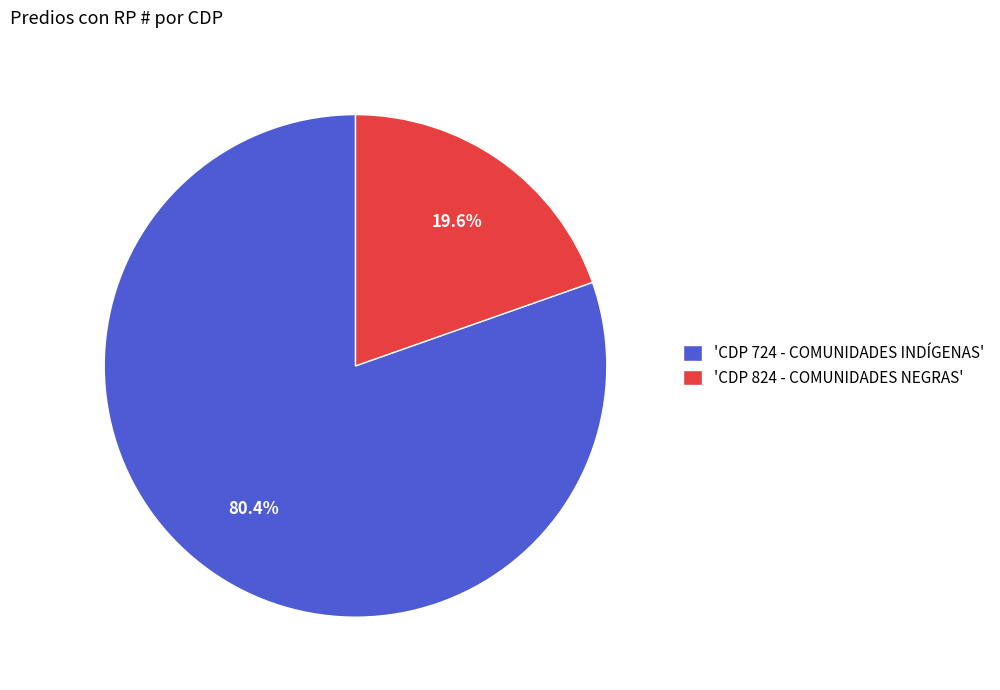

Is there any slice that represents more than half of the pie?

Yes